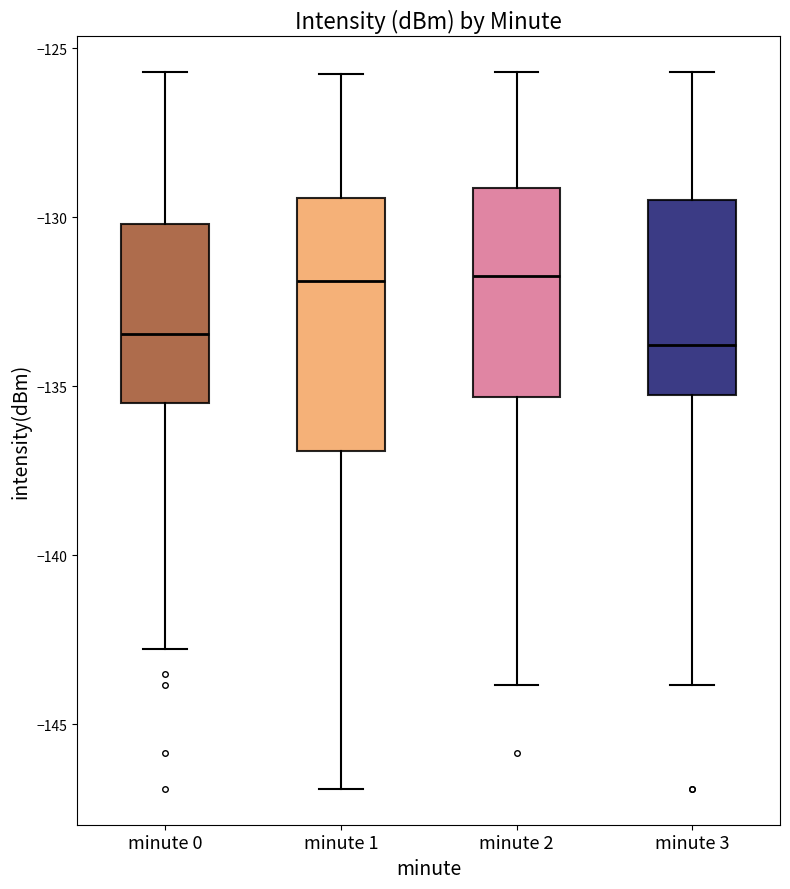

Where does the lower whisker of the box for minute 2 end on the y-axis? The values are not printed on the chart, so give them approximately, as read against the axis.

-144.0